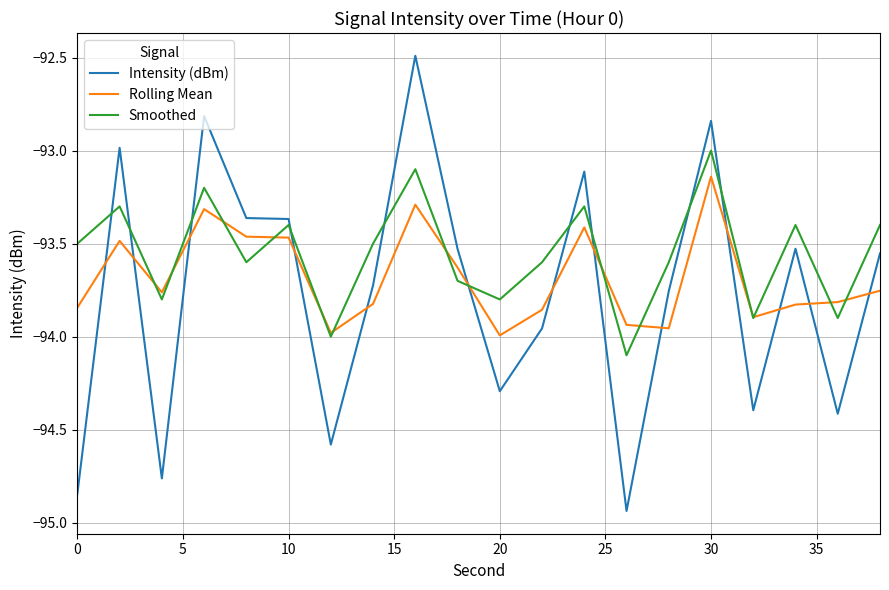

Which series has the largest range (max minus min)?

Intensity (dBm)